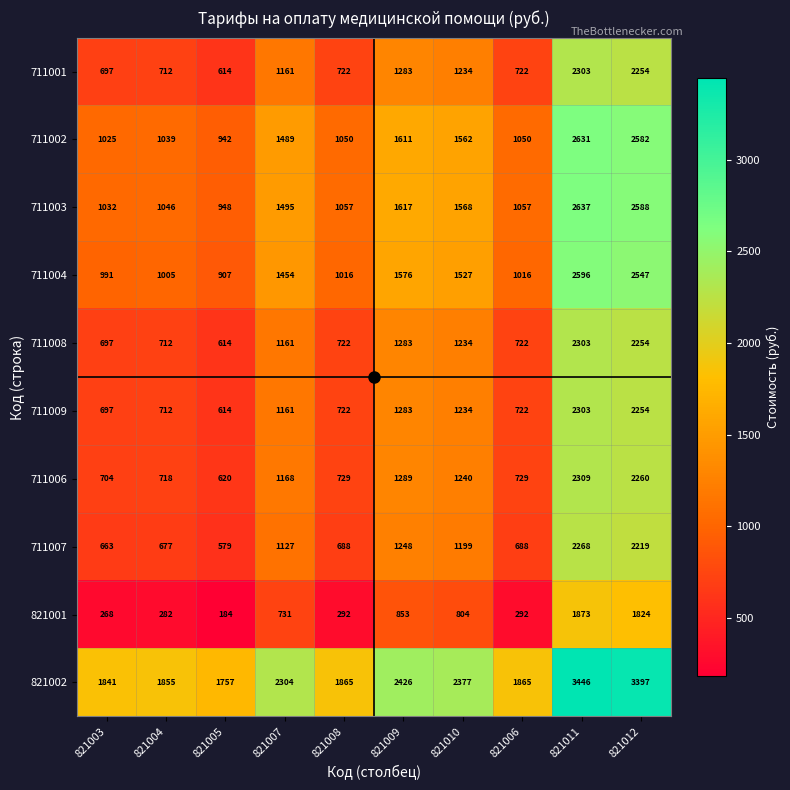

At how many categories does at least one series exceed 888?

10